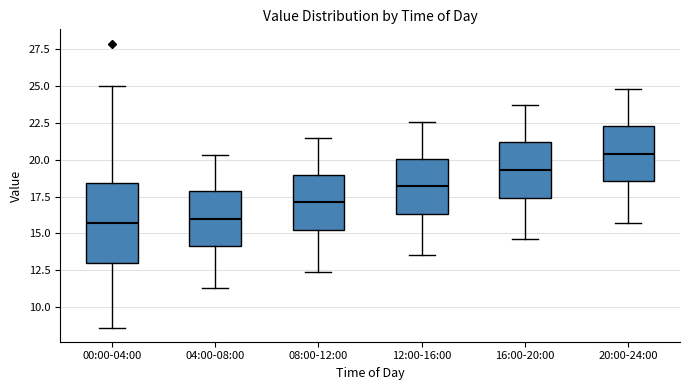

Which box's median line is the highest?

20:00-24:00